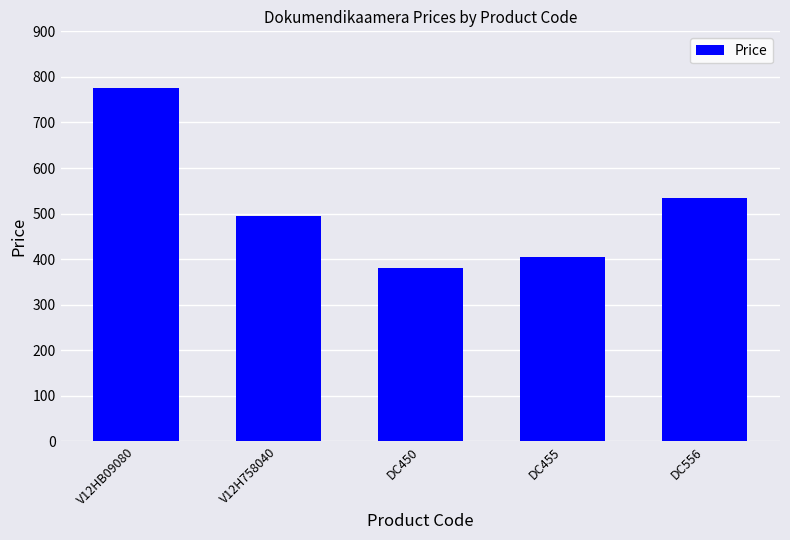

How many bars are there in total?

5